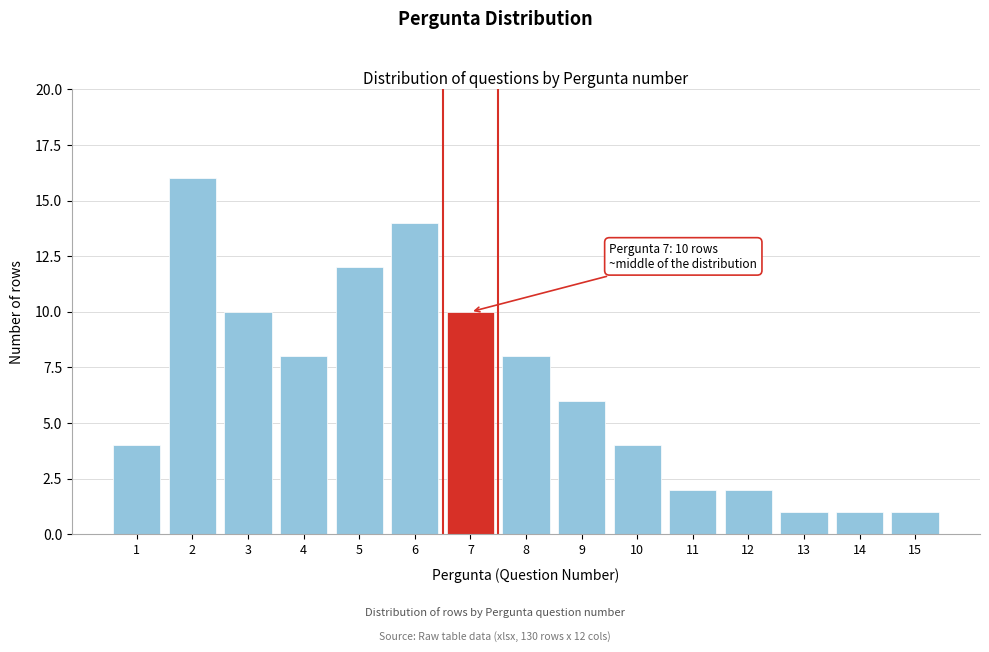

Reading left to right, what are all the values shown in this chart?

4	16	10	8	12	14	10	8	6	4	2	2	1	1	1